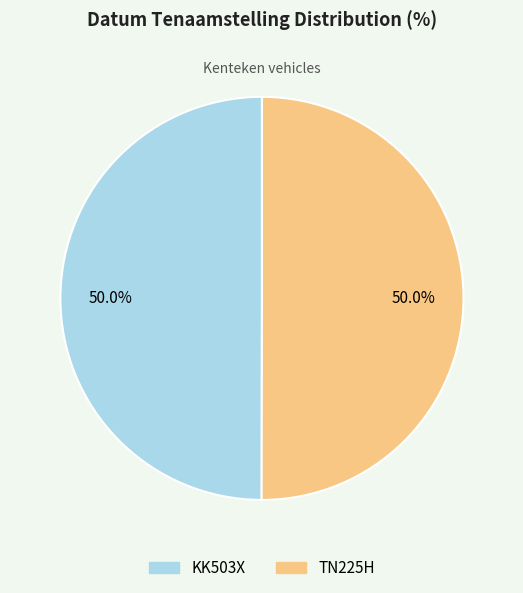

True or false: TN225H accounts for 35% of the total.

False